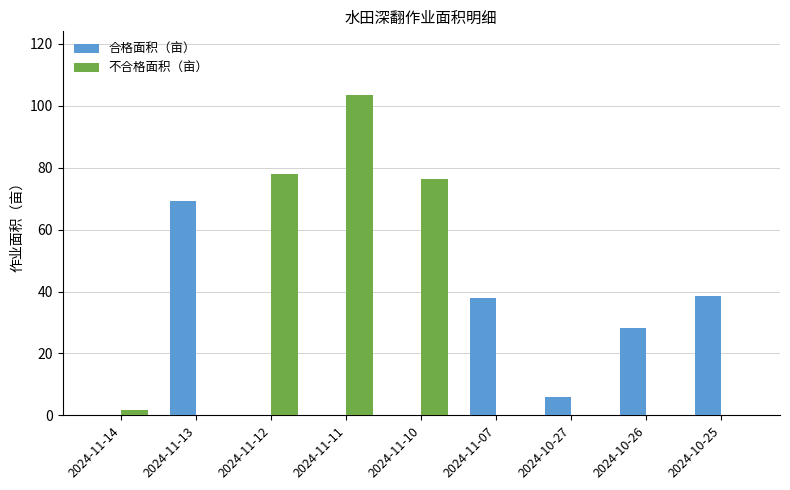

Which label corresponds to the largest value in the chart?

2024-11-11